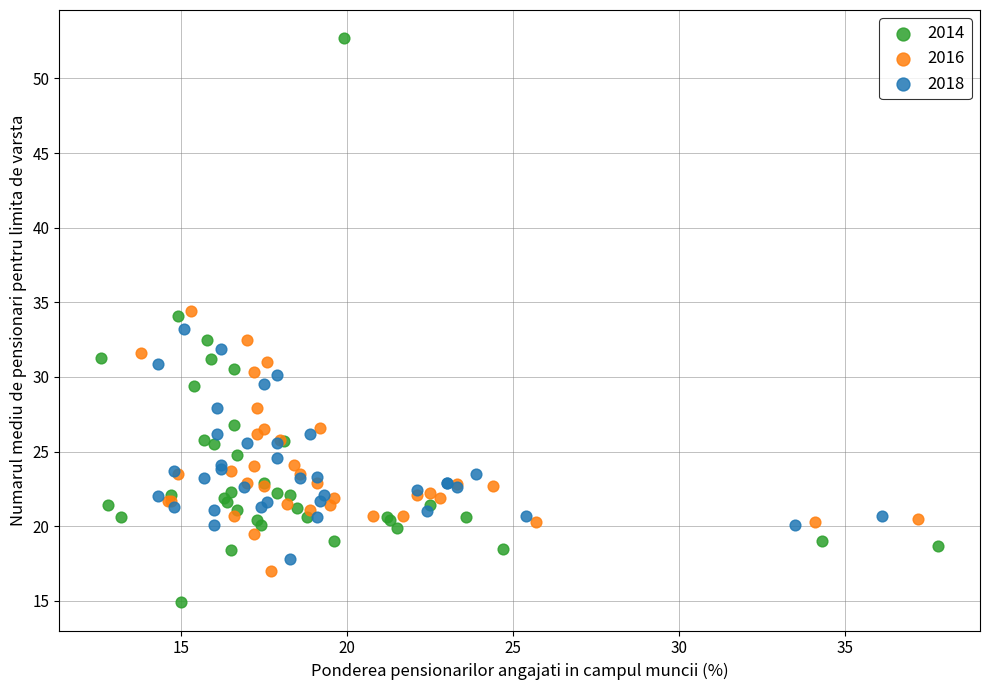

Which series has the largest Y range (max minus min)?

2014